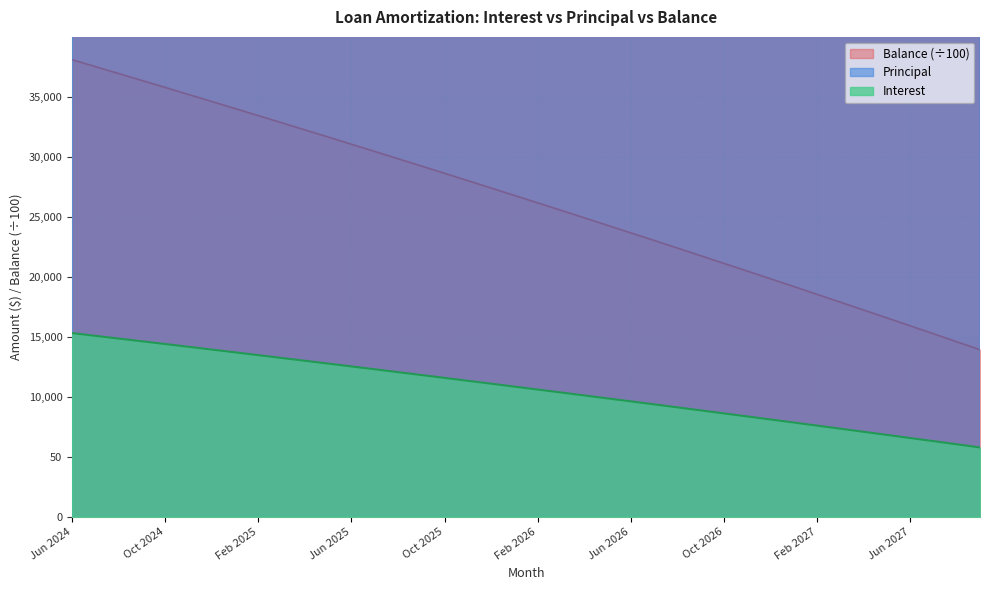

Between Oct 2025 and Mar 2027, which is larger?

Oct 2025